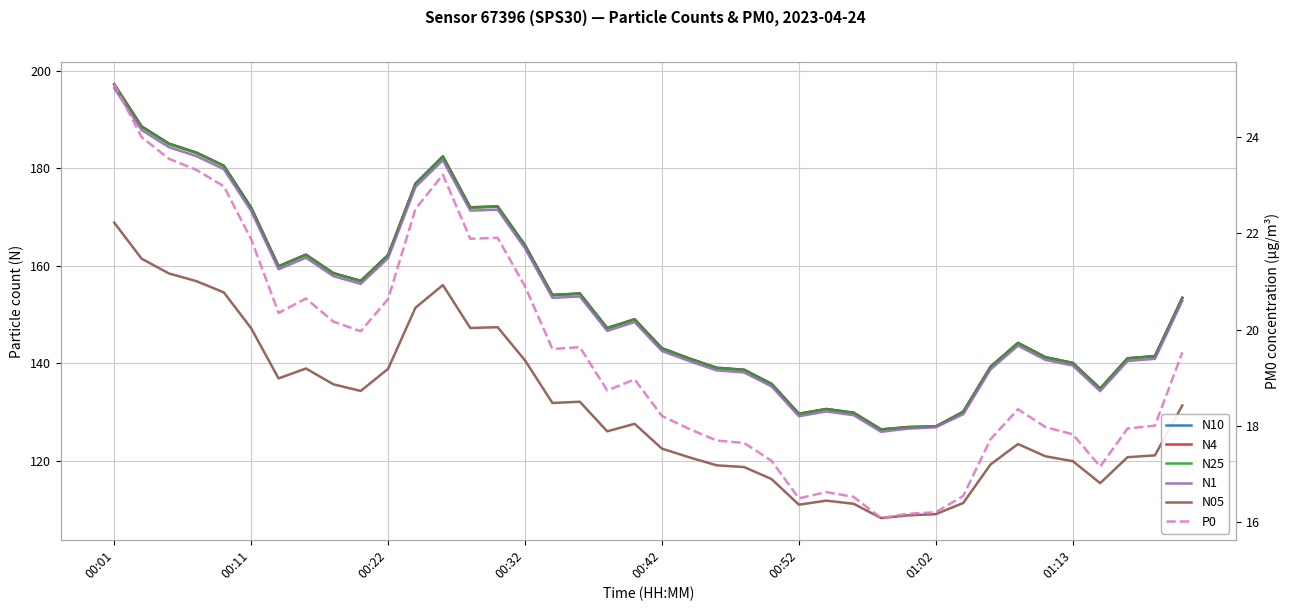

What is the approximate value of N05 at 8?

135.7